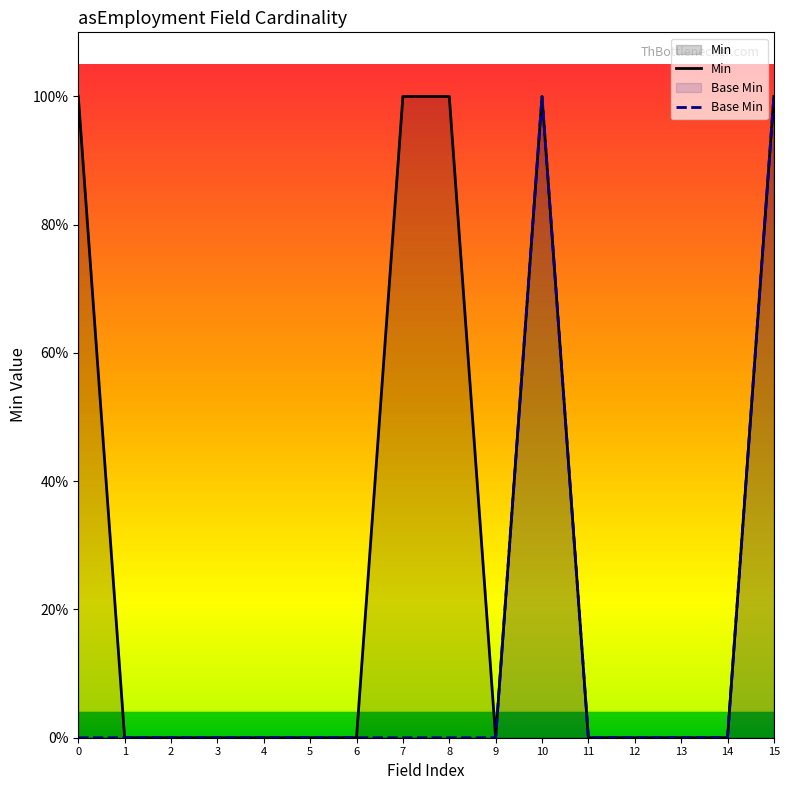

What is the sum of the Min values at 3 and 7?

1